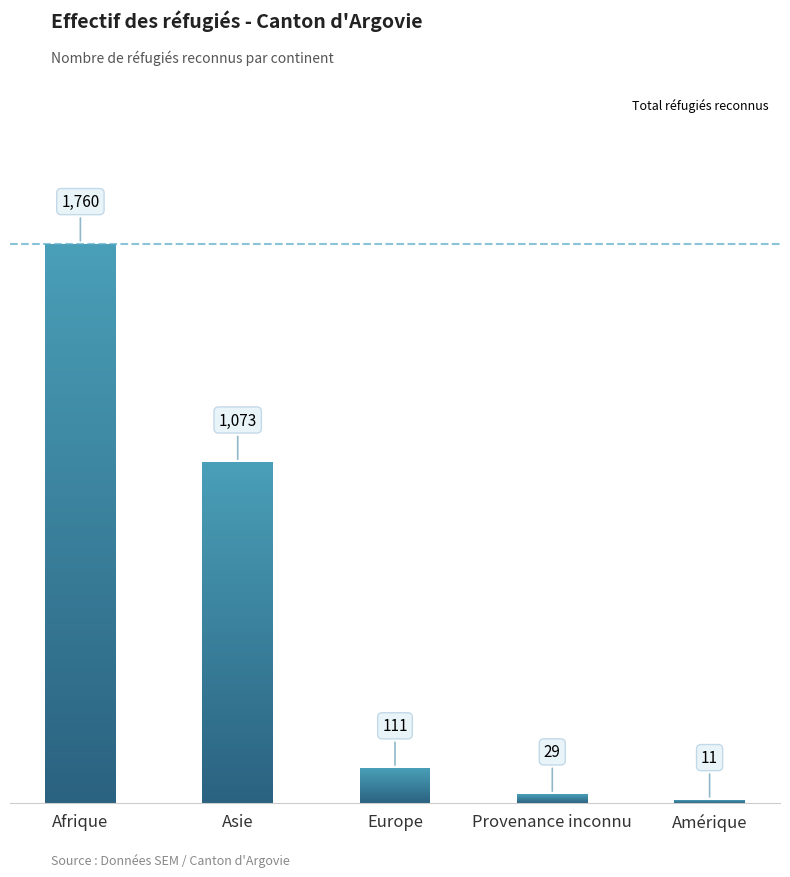

What is the difference between the second highest and minimum values?

1062